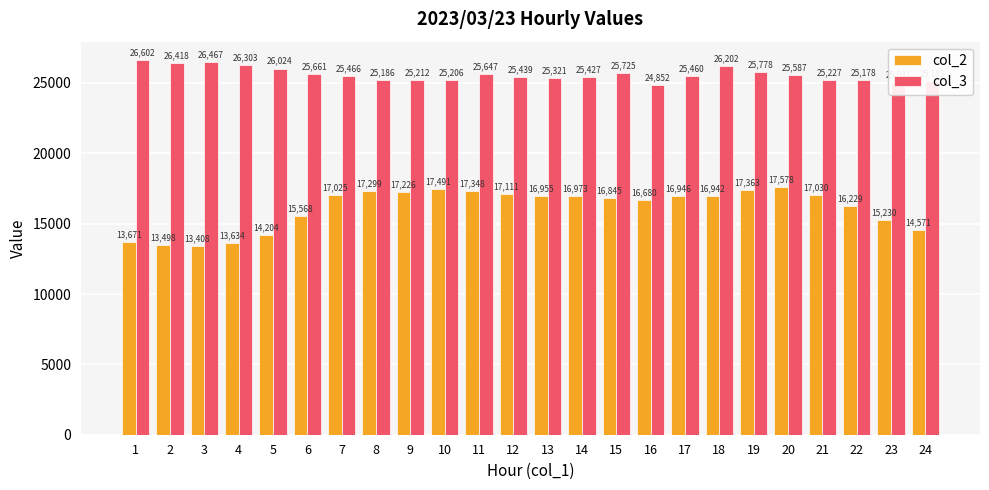

What is the sum of all col_2 values?

386825